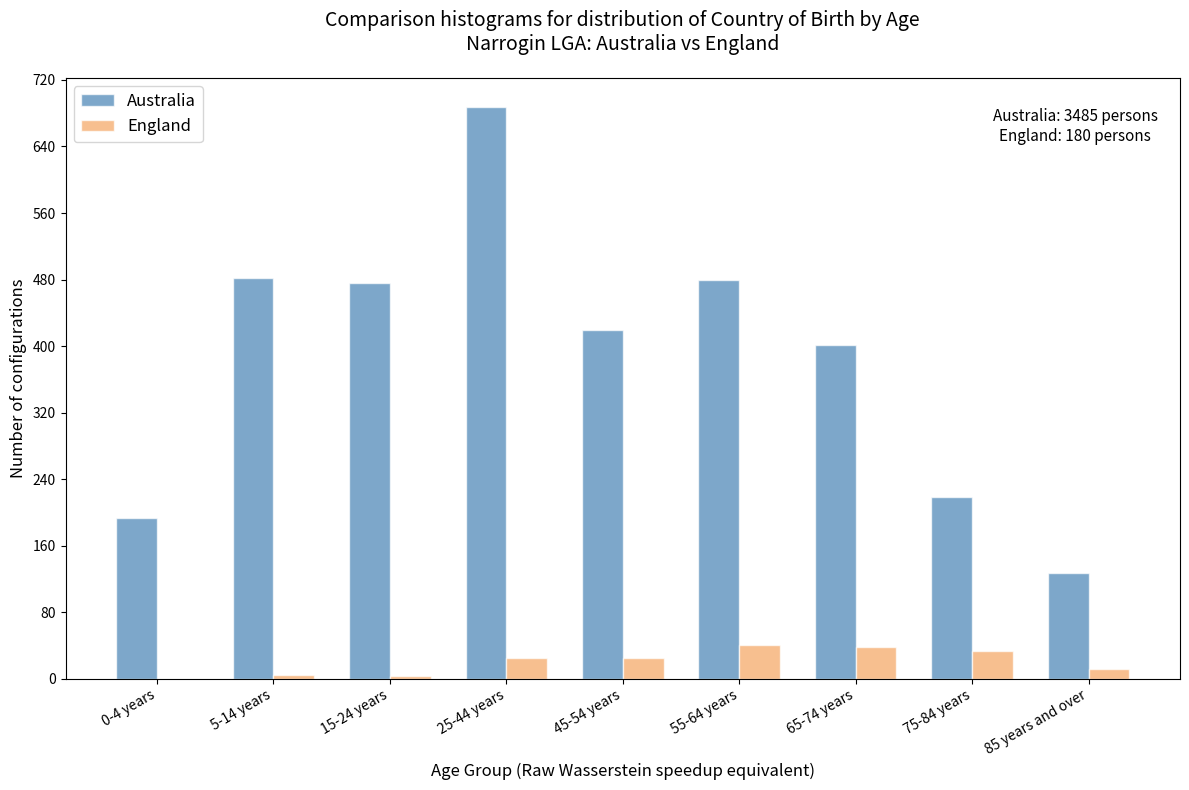

What is the greatest value displayed?

688